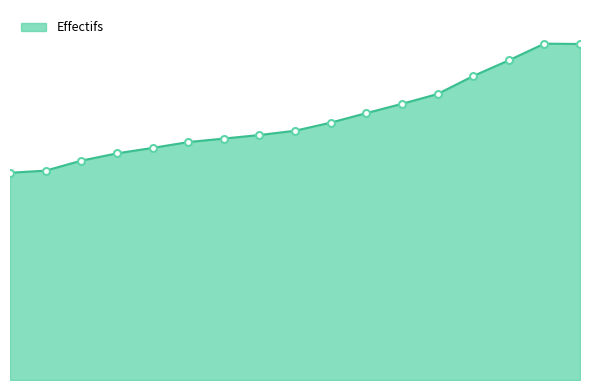

Does the chart have visible grid lines?

No